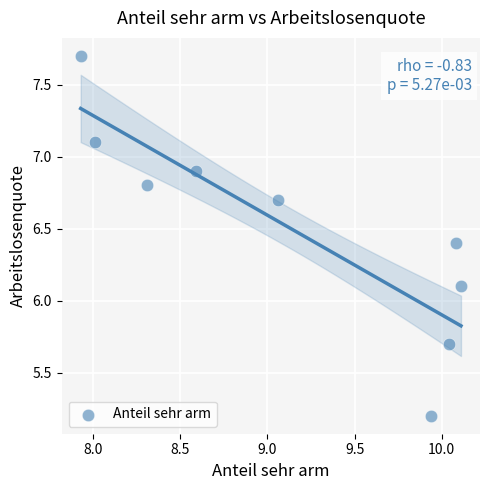

What Y value in the scatter plot is closest to 6?

6.1